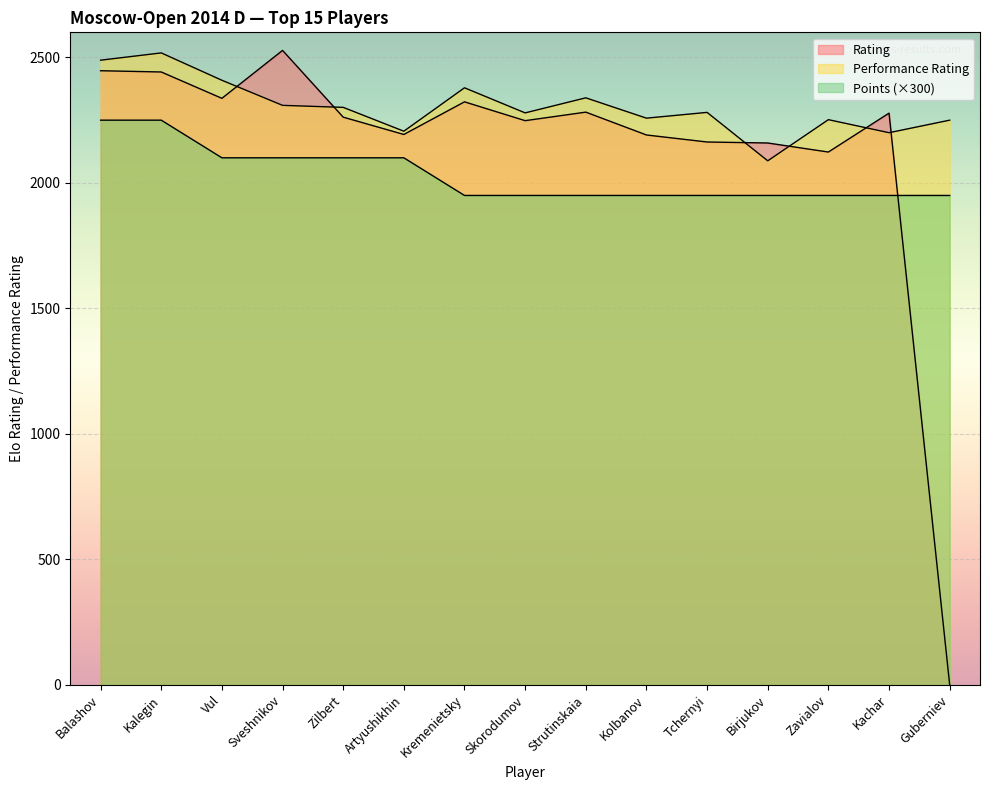

At which category does Rating reach its first local peak?

Sveshnikov